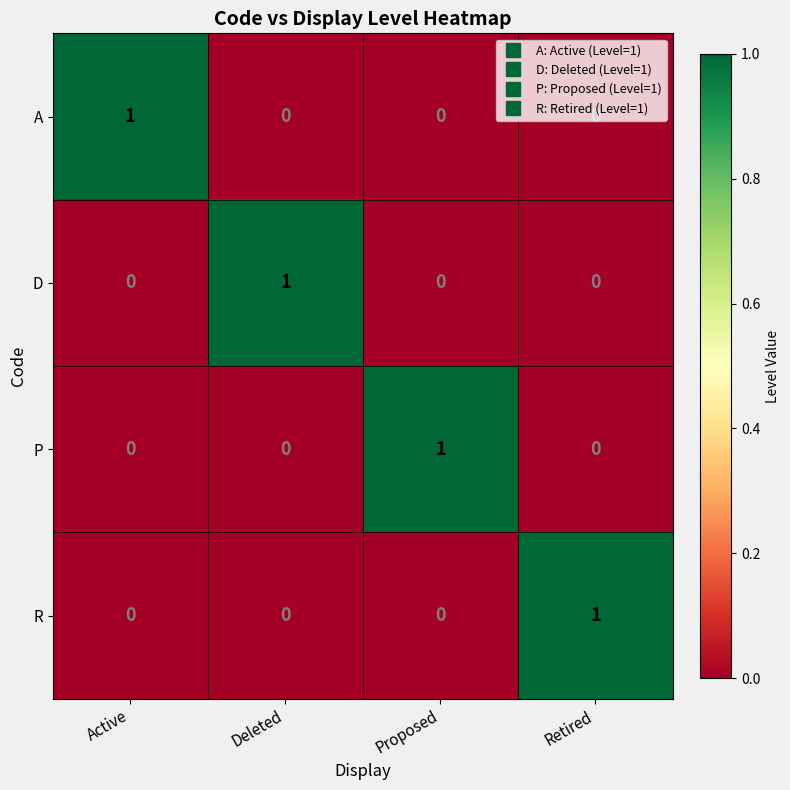

What is the difference between the highest and lowest values at Deleted?

1